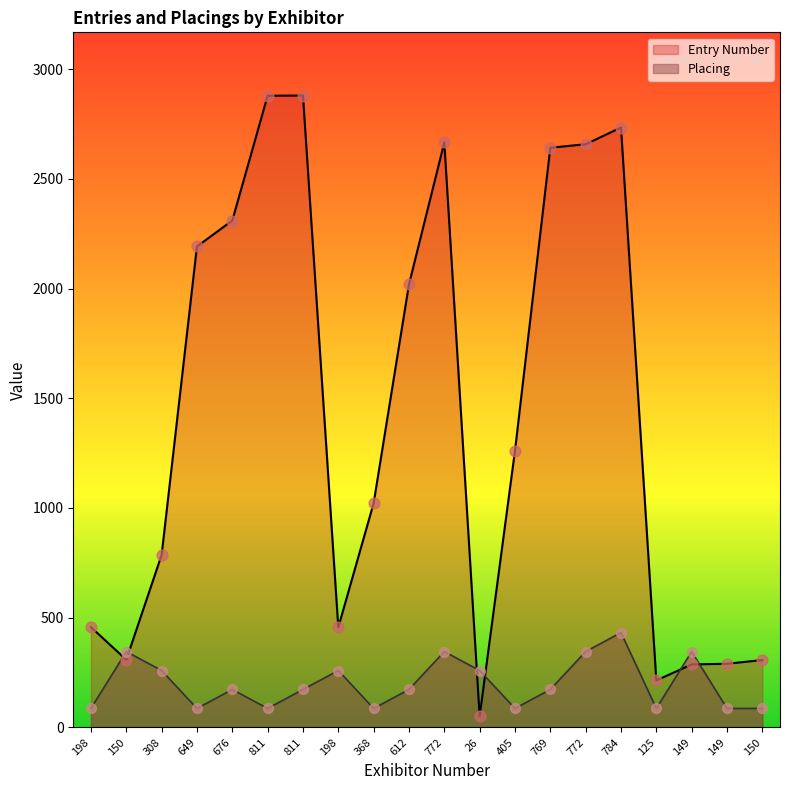

Which series has the largest Y range (max minus min)?

Entry Number